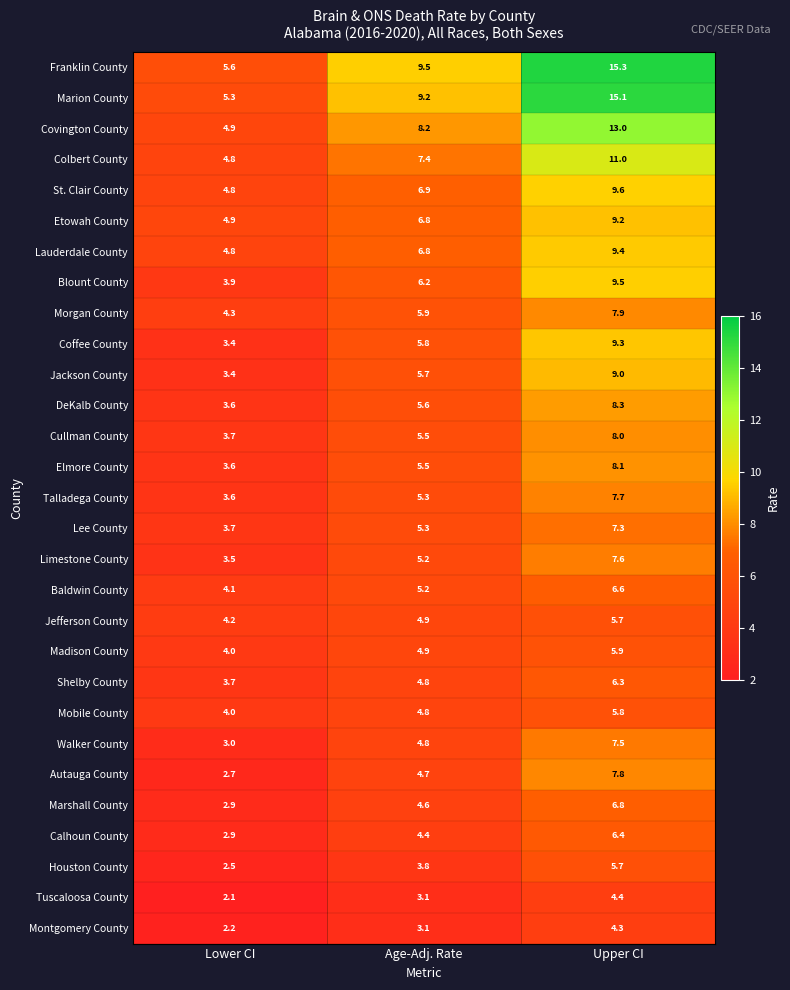

What is the minimum value for Jefferson County?

4.2